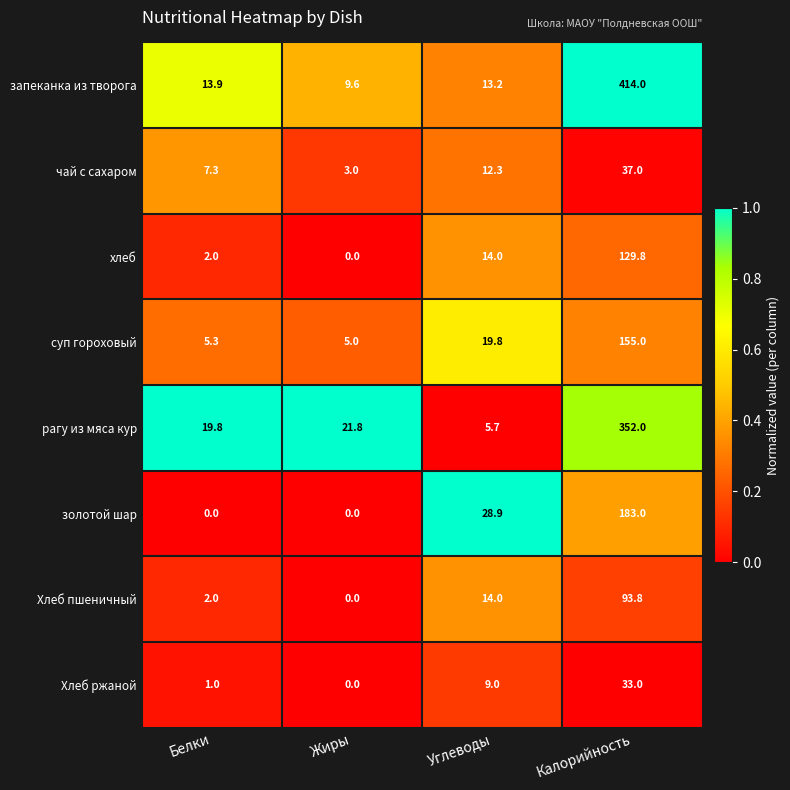

Is it true that запеканка из творога equals 9.6 at Жиры?

True